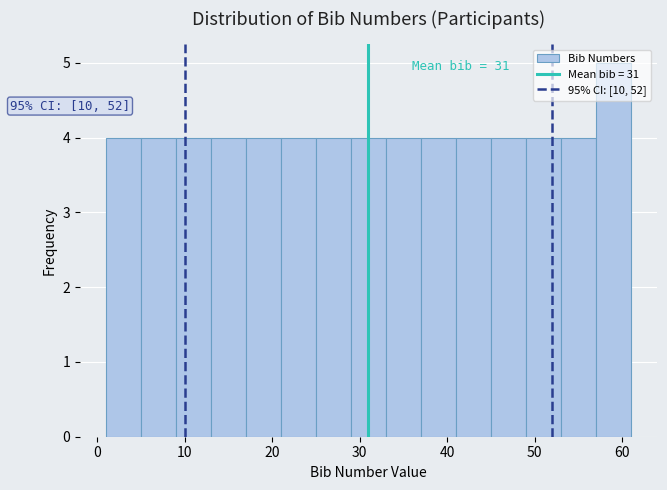

Over which range of the x-axis is the bar tallest?

57 to 61